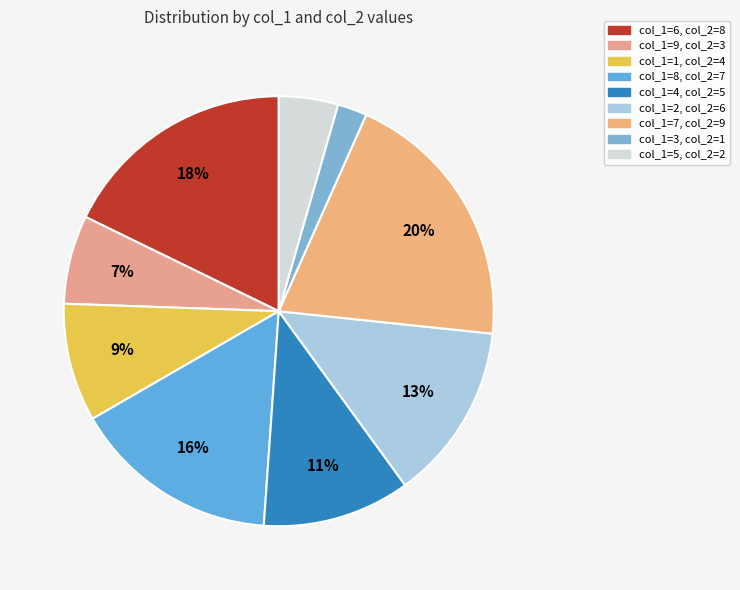

Count the number of slices in the pie.

9